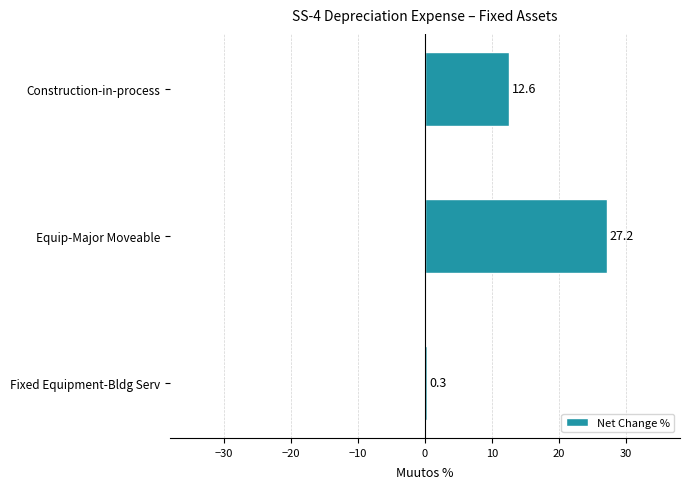

Where is the data nearest to the value 13?

Construction-in-process